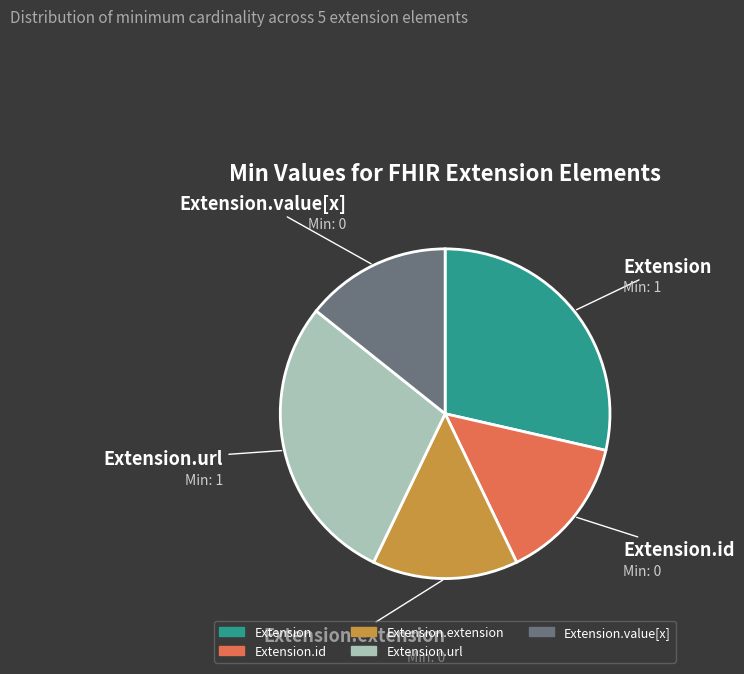

True or false: Extension accounts for 29% of the total.

True